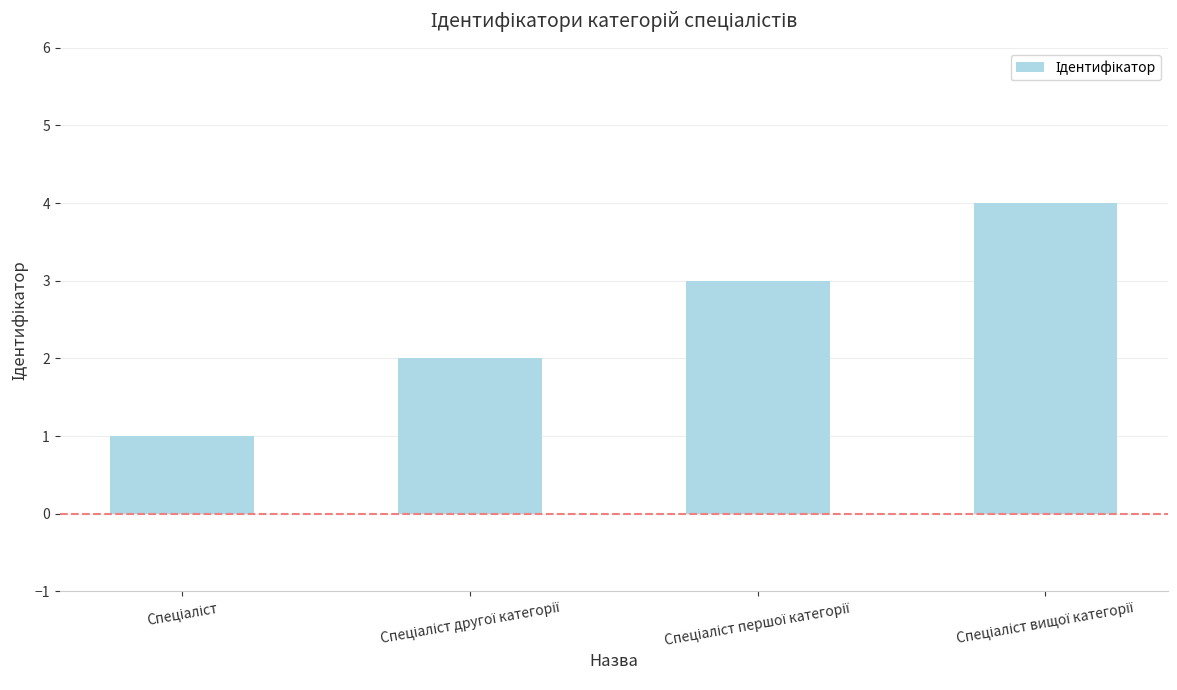

Reading left to right, transcribe all the data shown in this chart.

1	2	3	4